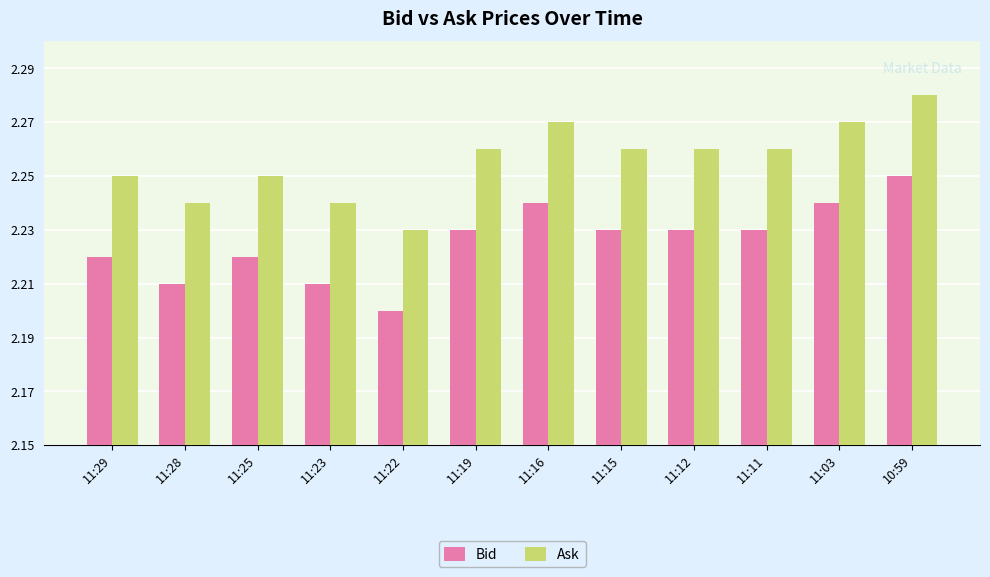

Which label corresponds to the smallest value in the chart?

11:22